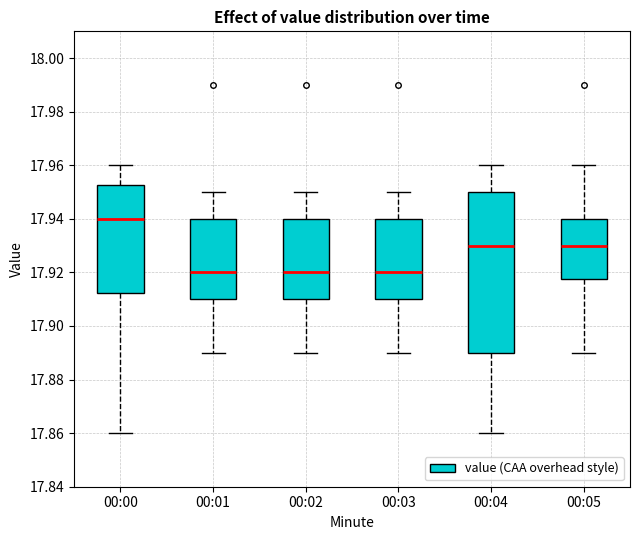

Reading left to right, transcribe this box plot: for each box, give where its median line is, the range the box spans, and where its two whiskers end, as read against the y-axis. The values are not printed on the chart, so give them approximately, as read against the axis.

00:00: median 17.940, box 17.912 to 17.952, whiskers 17.860 to 17.960
00:01: median 17.920, box 17.910 to 17.940, whiskers 17.890 to 17.950
00:02: median 17.920, box 17.910 to 17.940, whiskers 17.890 to 17.950
00:03: median 17.920, box 17.910 to 17.940, whiskers 17.890 to 17.950
00:04: median 17.930, box 17.890 to 17.950, whiskers 17.860 to 17.960
00:05: median 17.930, box 17.918 to 17.940, whiskers 17.890 to 17.960